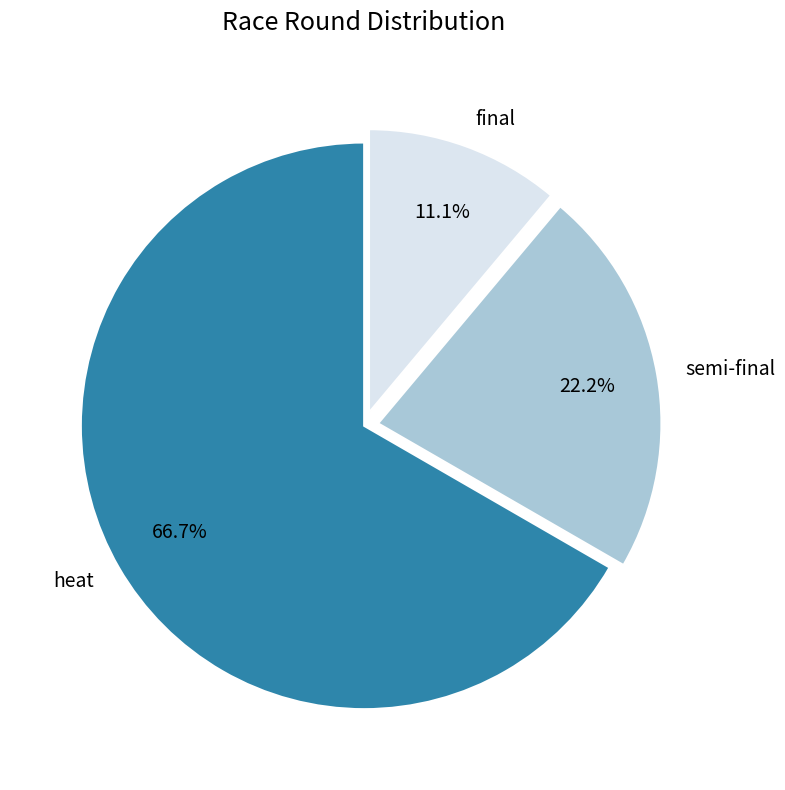

What is the smallest slice in the pie chart?

final